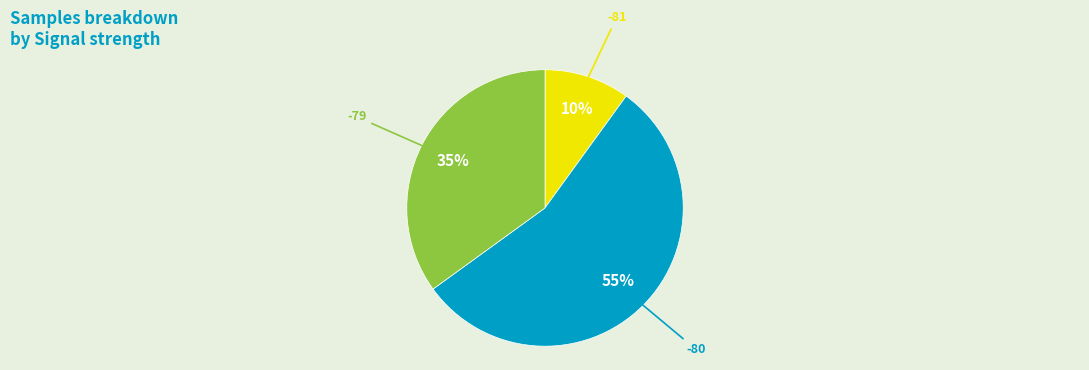

Which slice is the largest?

-80